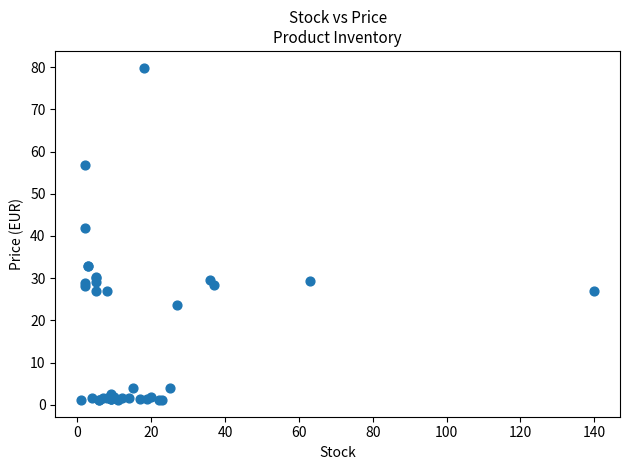

What Y value in the scatter plot is closest to 40?

41.9